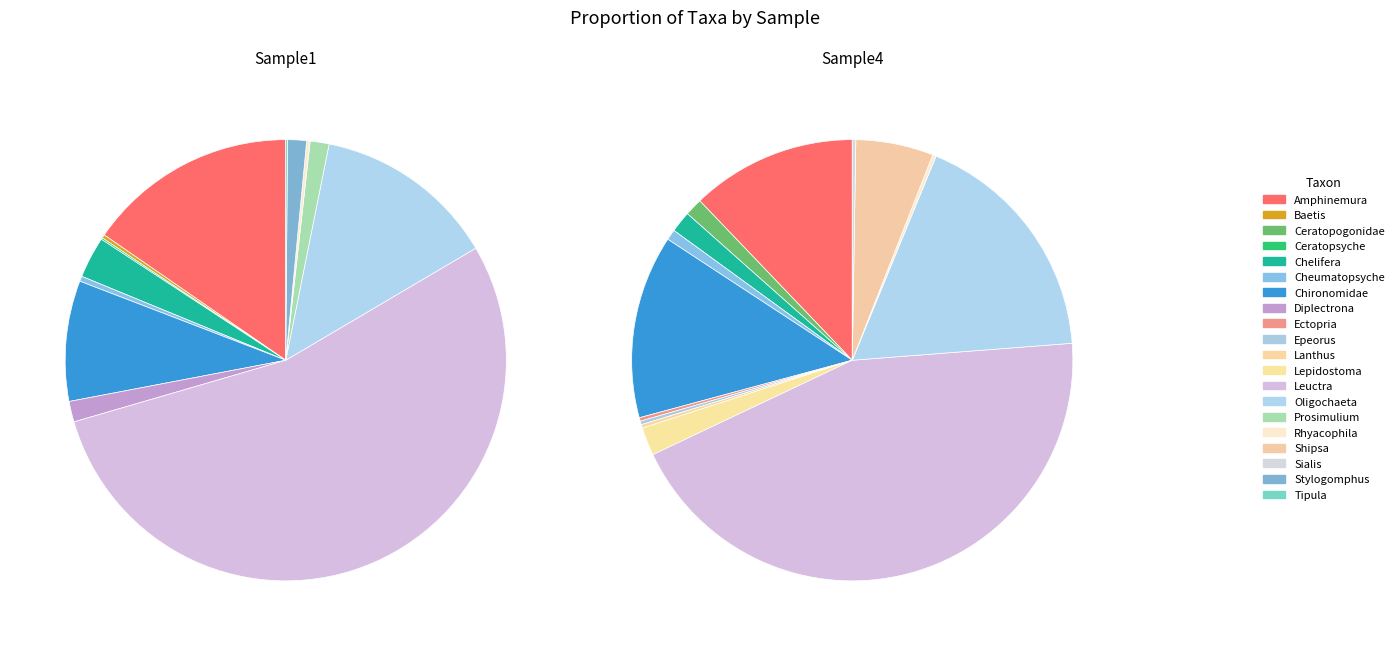

Rank the series by their maximum value, from highest to lowest.

Sample1, Sample4